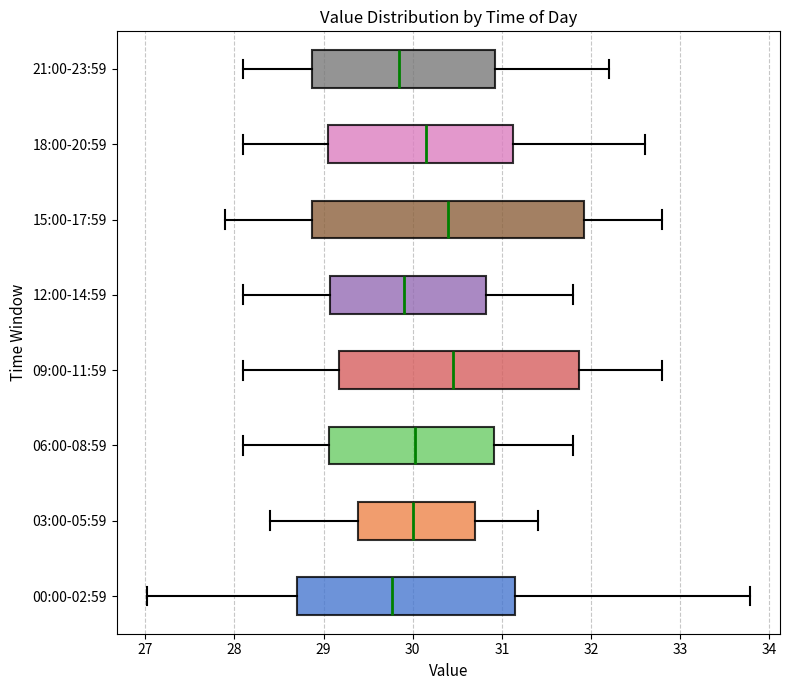

Reading bottom to top, read every box against the x-axis: the position of its median line, the range the box covers, and the ends of its whiskers. The values are not printed on the chart, so give them approximately, as read against the axis.

00:00-02:59: median 29.8, box 28.7 to 31.1, whiskers 27.0 to 33.8
03:00-05:59: median 30.0, box 29.4 to 30.7, whiskers 28.4 to 31.4
06:00-08:59: median 30.0, box 29.1 to 30.9, whiskers 28.1 to 31.8
09:00-11:59: median 30.5, box 29.2 to 31.9, whiskers 28.1 to 32.8
12:00-14:59: median 29.9, box 29.1 to 30.8, whiskers 28.1 to 31.8
15:00-17:59: median 30.4, box 28.9 to 31.9, whiskers 27.9 to 32.8
18:00-20:59: median 30.2, box 29.1 to 31.1, whiskers 28.1 to 32.6
21:00-23:59: median 29.9, box 28.9 to 30.9, whiskers 28.1 to 32.2